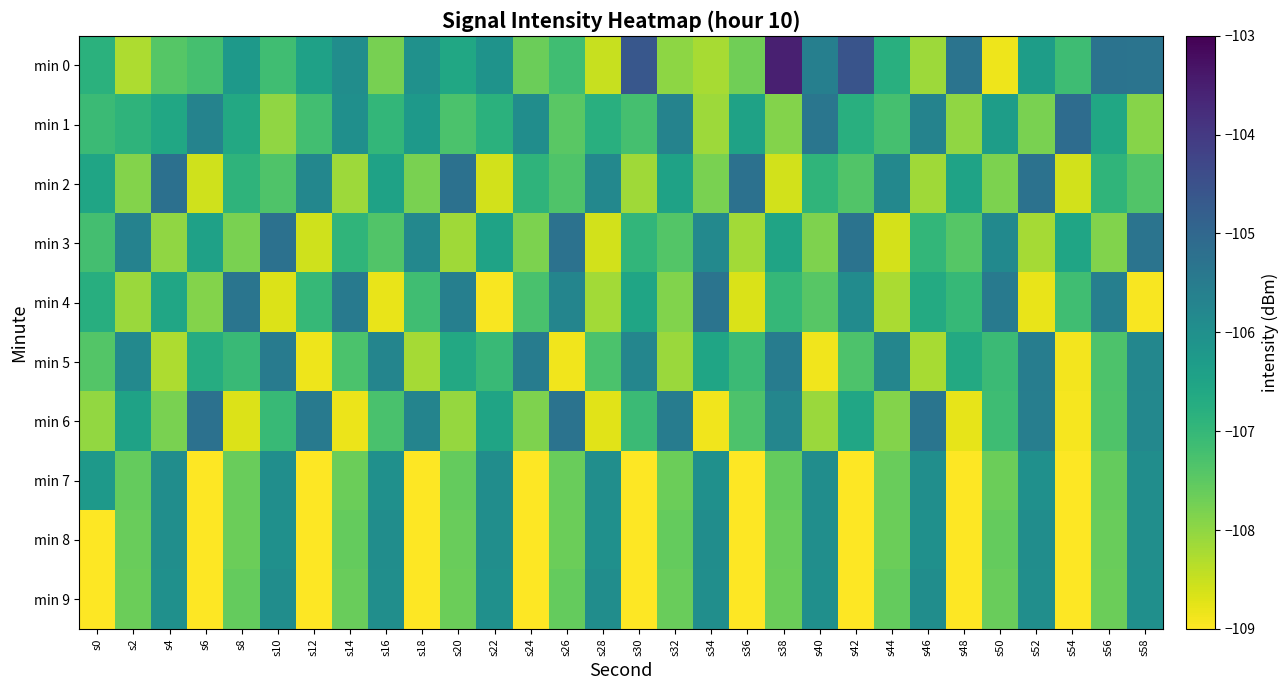

Reading left to right, extract all data points from this chart.

min 0: s0=-106.8	s2=-108.3	s4=-107.4	s6=-107.2	s8=-106.2	s10=-107.2	s12=-106.4	s14=-105.9	s16=-107.8	s18=-106.0	s20=-106.6	s22=-106.1	s24=-107.7	s26=-107.2	s28=-108.5	s30=-104.6	s32=-108.0	s34=-108.2	s36=-107.7	s38=-103.5	s40=-105.6	s42=-104.6	s44=-106.8	s46=-108.1	s48=-105.3	s50=-108.8	s52=-106.3	s54=-107.1	s56=-105.3	s58=-105.3
min 1: s0=-107.1	s2=-106.9	s4=-106.6	s6=-105.7	s8=-106.6	s10=-108.0	s12=-107.2	s14=-106.0	s16=-107.0	s18=-106.2	s20=-107.3	s22=-106.8	s24=-105.9	s26=-107.5	s28=-106.8	s30=-107.2	s32=-105.7	s34=-108.1	s36=-106.5	s38=-107.9	s40=-105.3	s42=-106.8	s44=-107.2	s46=-105.7	s48=-108.0	s50=-106.3	s52=-107.8	s54=-105.1	s56=-106.6	s58=-107.9
min 2: s0=-106.5	s2=-107.9	s4=-105.2	s6=-108.6	s8=-106.9	s10=-107.3	s12=-105.8	s14=-108.1	s16=-106.5	s18=-107.8	s20=-105.2	s22=-108.6	s24=-106.9	s26=-107.4	s28=-105.8	s30=-108.1	s32=-106.5	s34=-107.8	s36=-105.2	s38=-108.6	s40=-106.9	s42=-107.4	s44=-105.8	s46=-108.1	s48=-106.5	s50=-107.8	s52=-105.3	s54=-108.6	s56=-106.9	s58=-107.4
min 3: s0=-107.2	s2=-105.7	s4=-108.0	s6=-106.4	s8=-107.8	s10=-105.2	s12=-108.6	s14=-106.9	s16=-107.4	s18=-105.8	s20=-108.1	s22=-106.5	s24=-107.8	s26=-105.3	s28=-108.6	s30=-106.9	s32=-107.4	s34=-105.8	s36=-108.2	s38=-106.5	s40=-107.8	s42=-105.3	s44=-108.6	s46=-107.0	s48=-107.4	s50=-105.9	s52=-108.2	s54=-106.5	s56=-107.9	s58=-105.3
min 4: s0=-106.8	s2=-108.1	s4=-106.5	s6=-107.9	s8=-105.3	s10=-108.7	s12=-107.0	s14=-105.5	s16=-108.8	s18=-107.2	s20=-105.6	s22=-108.9	s24=-107.3	s26=-105.7	s28=-108.2	s30=-106.5	s32=-107.9	s34=-105.3	s36=-108.7	s38=-107.0	s40=-107.4	s42=-105.9	s44=-108.2	s46=-106.7	s48=-107.0	s50=-105.5	s52=-108.8	s54=-107.2	s56=-105.6	s58=-108.9
min 5: s0=-107.4	s2=-105.8	s4=-108.3	s6=-106.7	s8=-107.1	s10=-105.5	s12=-108.9	s14=-107.3	s16=-105.7	s18=-108.2	s20=-106.6	s22=-107.1	s24=-105.5	s26=-108.9	s28=-107.3	s30=-105.8	s32=-108.1	s34=-106.5	s36=-107.1	s38=-105.5	s40=-108.9	s42=-107.3	s44=-105.8	s46=-108.2	s48=-106.6	s50=-107.1	s52=-105.5	s54=-108.9	s56=-107.3	s58=-105.8
min 6: s0=-108.0	s2=-106.5	s4=-107.8	s6=-105.2	s8=-108.7	s10=-107.0	s12=-105.5	s14=-108.8	s16=-107.3	s18=-105.7	s20=-108.1	s22=-106.5	s24=-107.8	s26=-105.3	s28=-108.7	s30=-107.1	s32=-105.5	s34=-108.9	s36=-107.3	s38=-105.8	s40=-108.1	s42=-106.5	s44=-107.9	s46=-105.3	s48=-108.8	s50=-107.1	s52=-105.6	s54=-108.9	s56=-107.4	s58=-105.8
min 7: s0=-106.2	s2=-107.6	s4=-105.9	s6=-109.3	s8=-107.6	s10=-106.0	s12=-109.3	s14=-107.7	s16=-106.0	s18=-109.2	s20=-107.6	s22=-105.9	s24=-109.3	s26=-107.6	s28=-106.0	s30=-109.3	s32=-107.7	s34=-106.0	s36=-109.2	s38=-107.6	s40=-105.9	s42=-109.3	s44=-107.6	s46=-106.0	s48=-109.3	s50=-107.7	s52=-106.0	s54=-109.2	s56=-107.6	s58=-105.9
min 8: s0=-109.3	s2=-107.6	s4=-106.0	s6=-109.3	s8=-107.7	s10=-106.0	s12=-109.2	s14=-107.6	s16=-105.9	s18=-109.3	s20=-107.6	s22=-106.0	s24=-109.3	s26=-107.7	s28=-106.0	s30=-109.2	s32=-107.6	s34=-105.9	s36=-109.3	s38=-107.6	s40=-106.0	s42=-109.3	s44=-107.7	s46=-106.0	s48=-109.2	s50=-107.6	s52=-105.9	s54=-109.3	s56=-107.6	s58=-106.0
min 9: s0=-109.3	s2=-107.7	s4=-106.0	s6=-109.2	s8=-107.6	s10=-105.9	s12=-109.3	s14=-107.6	s16=-106.0	s18=-109.3	s20=-107.7	s22=-106.0	s24=-109.2	s26=-107.6	s28=-105.9	s30=-109.3	s32=-107.6	s34=-106.0	s36=-109.3	s38=-107.7	s40=-106.0	s42=-109.2	s44=-107.6	s46=-105.9	s48=-109.3	s50=-107.6	s52=-106.0	s54=-109.3	s56=-107.7	s58=-106.0